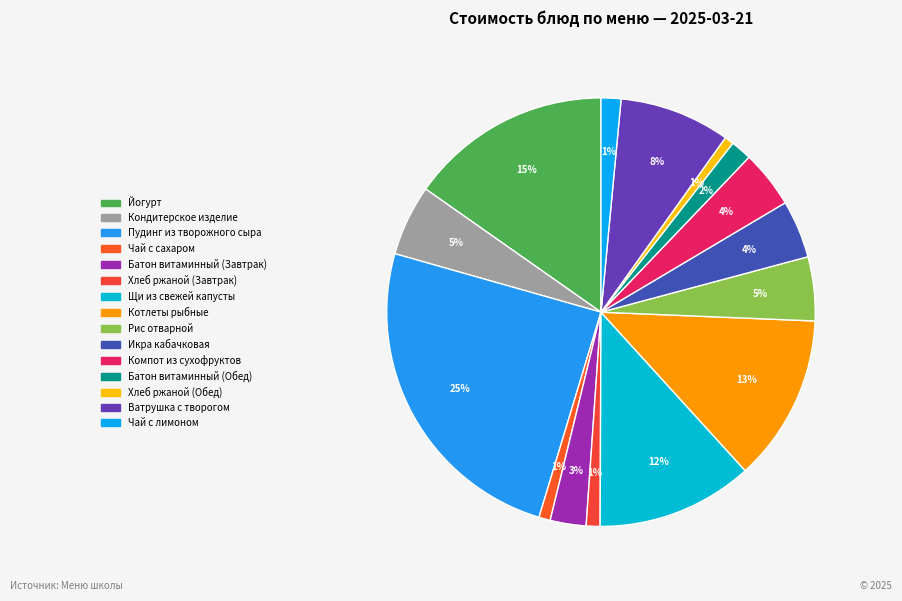

To the nearest percent, what portion does Батон витаминный (Завтрак) represent?

3%